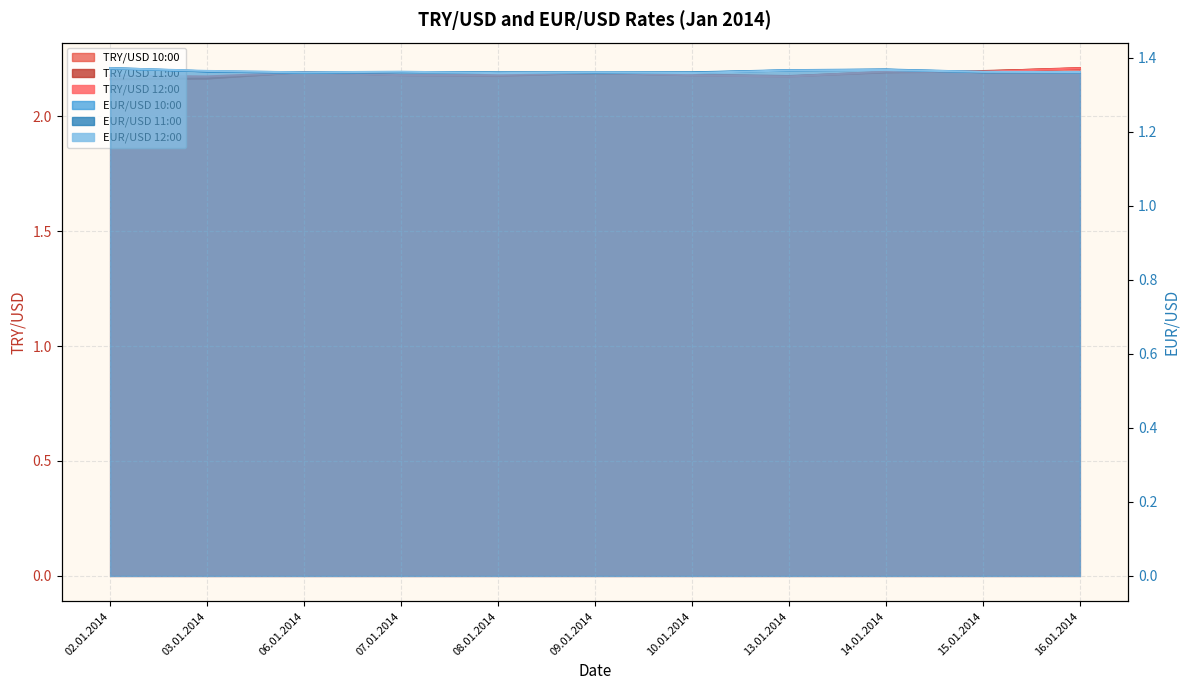

List the labels in order of TRY/USD 10:00 value, smallest first.

02.01.2014, 03.01.2014, 13.01.2014, 08.01.2014, 10.01.2014, 07.01.2014, 09.01.2014, 14.01.2014, 06.01.2014, 15.01.2014, 16.01.2014